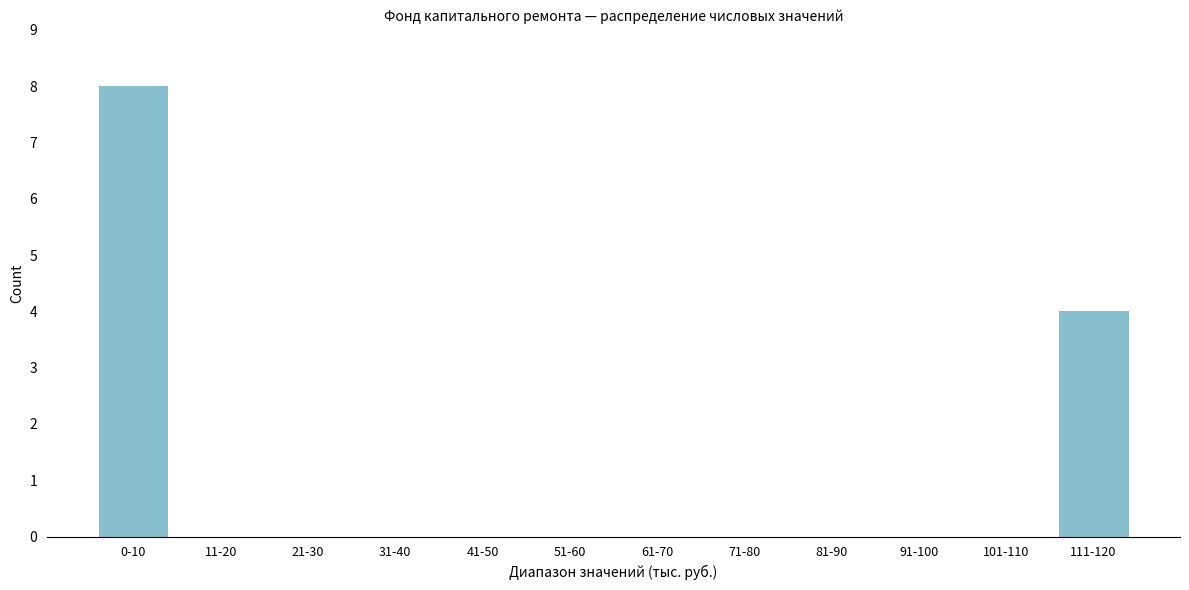

Reading left to right, what are all the values shown in this chart?

0-10=8	11-20=0	21-30=0	31-40=0	41-50=0	51-60=0	61-70=0	71-80=0	81-90=0	91-100=0	101-110=0	111-120=4